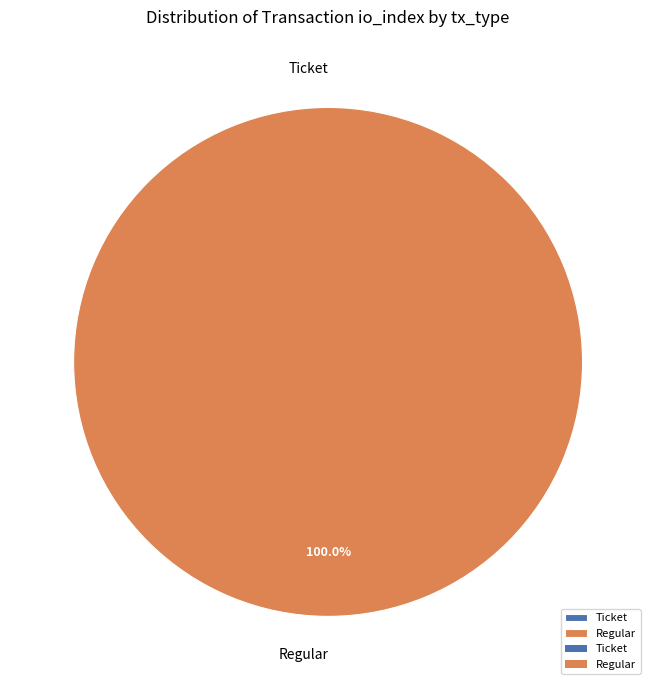

Is there any slice that represents more than half of the pie?

Yes